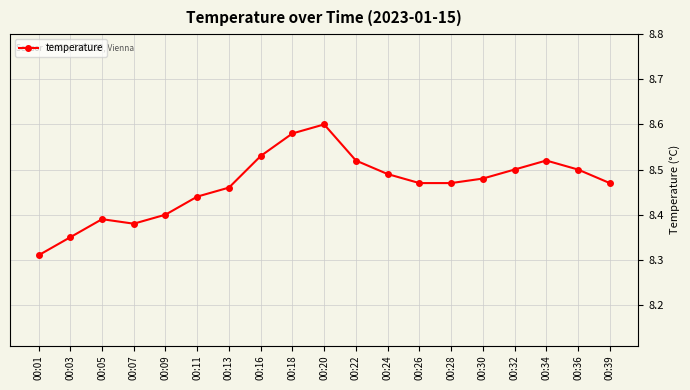

The chart shows a value of 3.2 at 00:36. True or false?

False